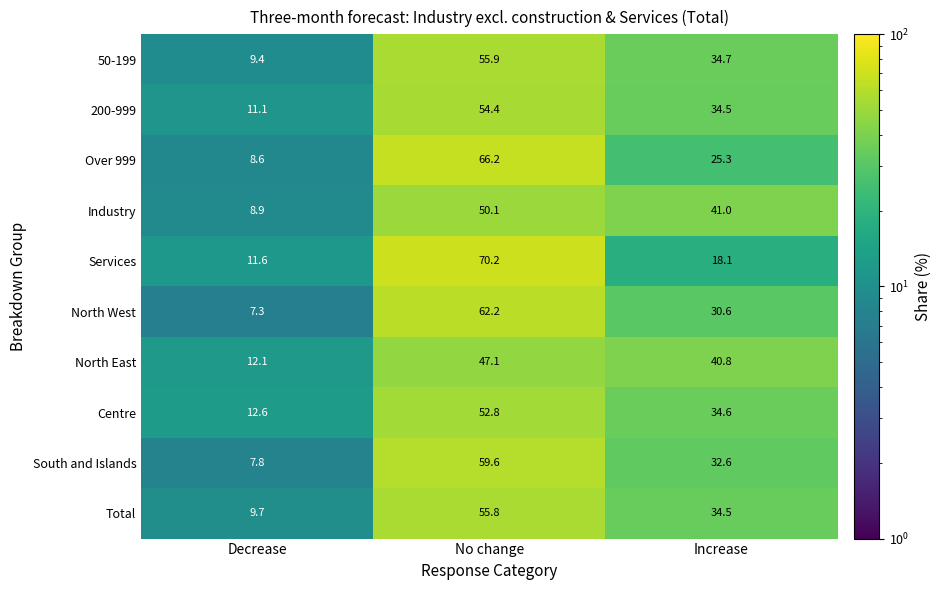

The Centre series shows 34.6 at Increase. True or false?

True